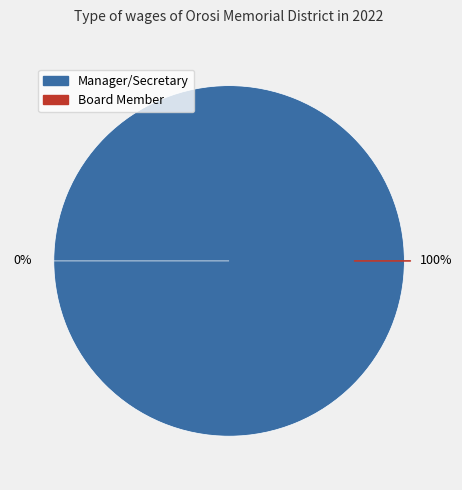

How many slices are in this pie chart?

2